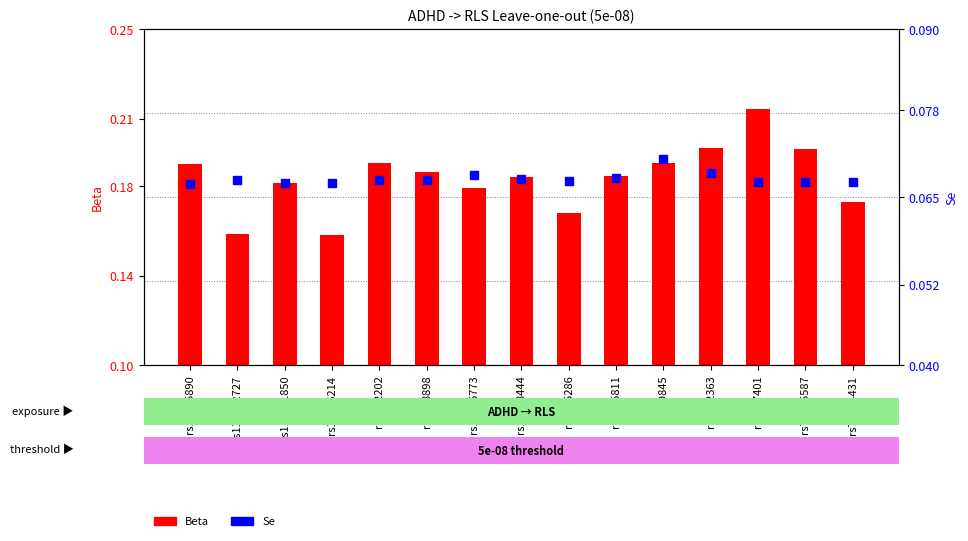

Which series has the largest total across all categories?

Beta